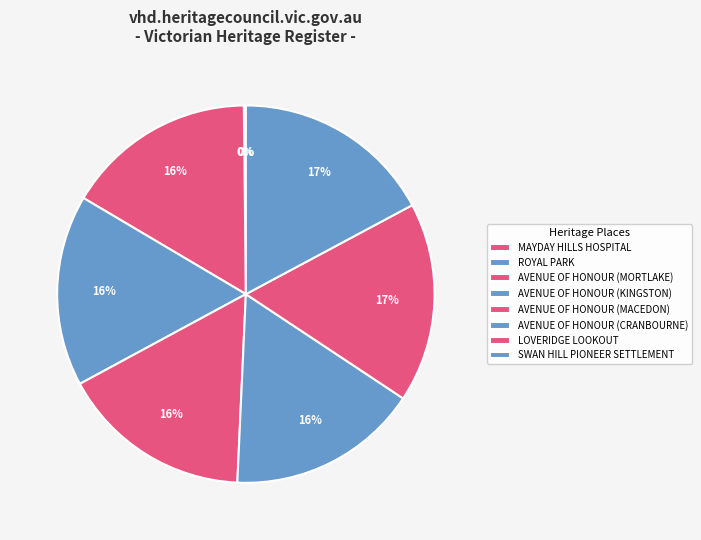

The SWAN HILL PIONEER SETTLEMENT slice represents 9% of the pie. True or false?

False